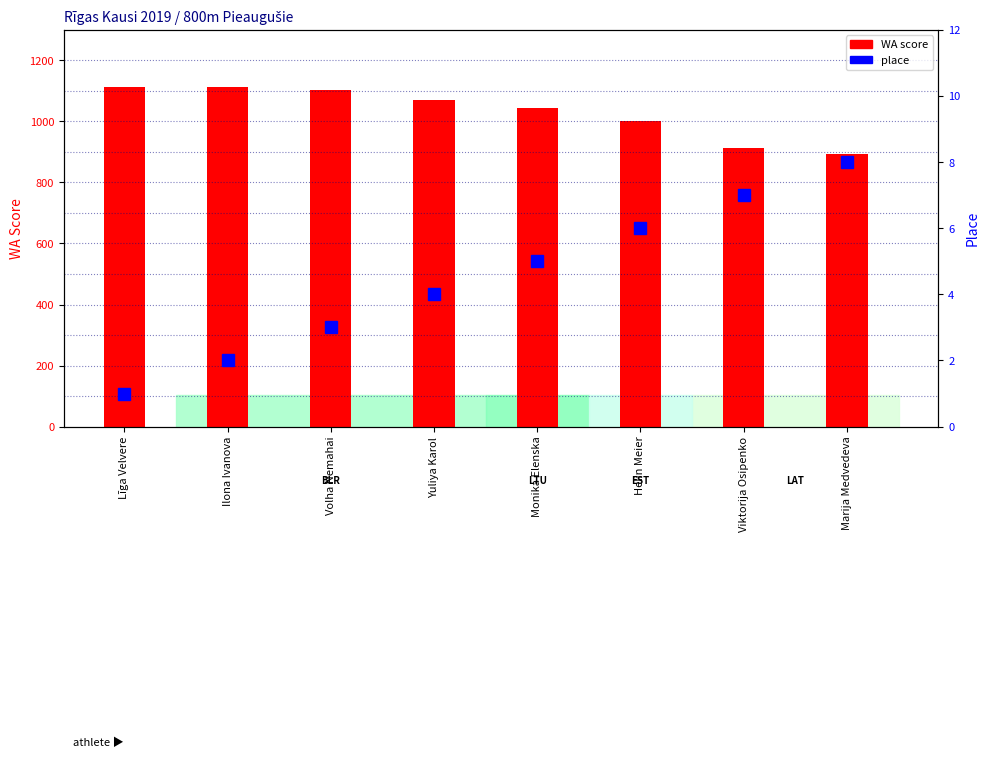

What is the label of the 8th bar from the left?

Marija Medvedeva